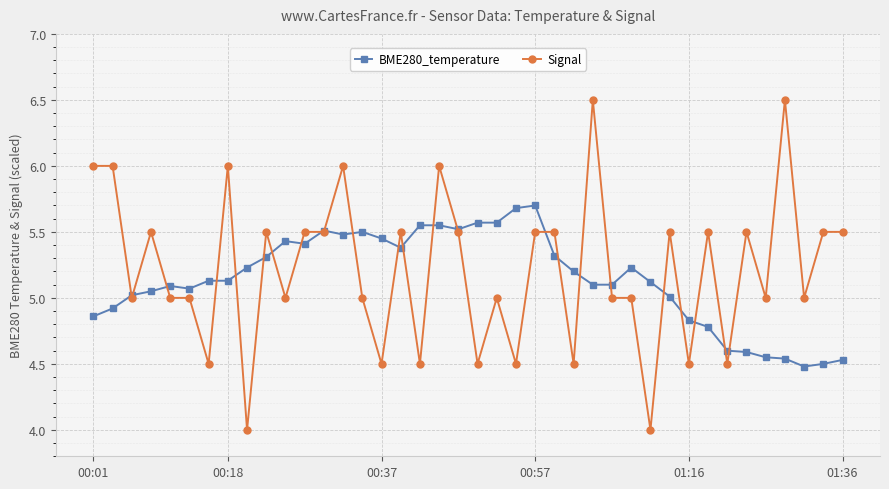

True or false: BME280_temperature has more than 0 interior local peaks.

True